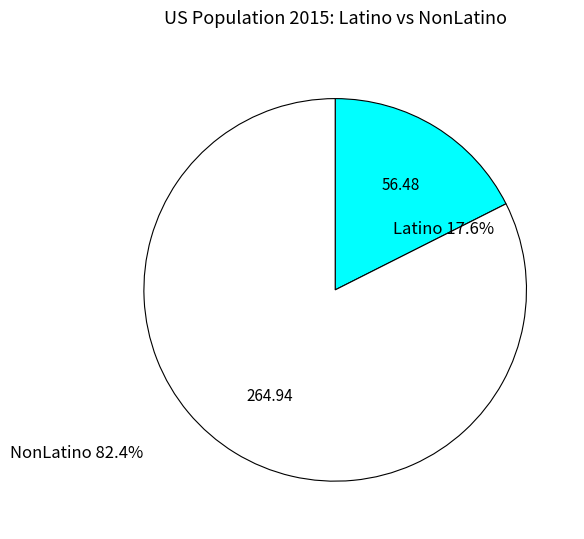

Is it true that Latino is 18% of the pie?

True